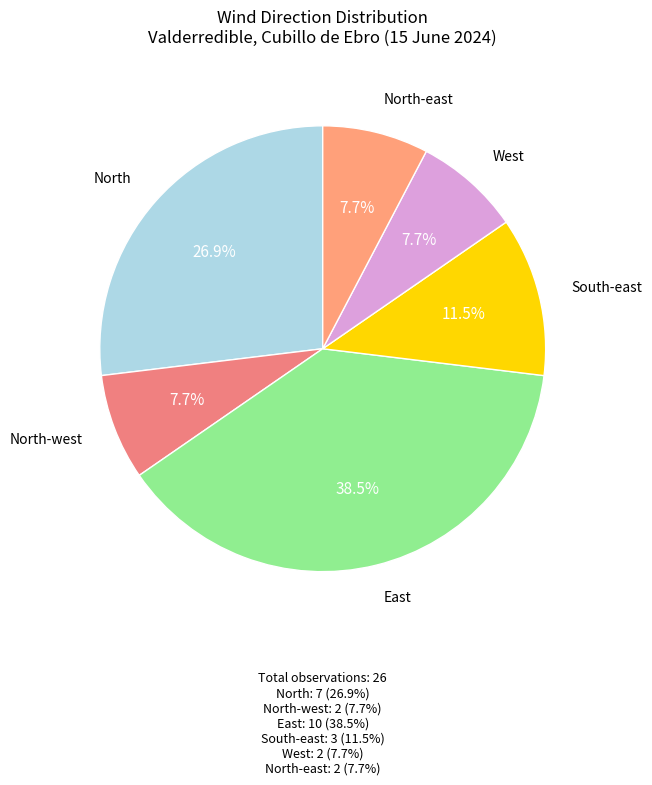

How many segments does this pie chart have?

6